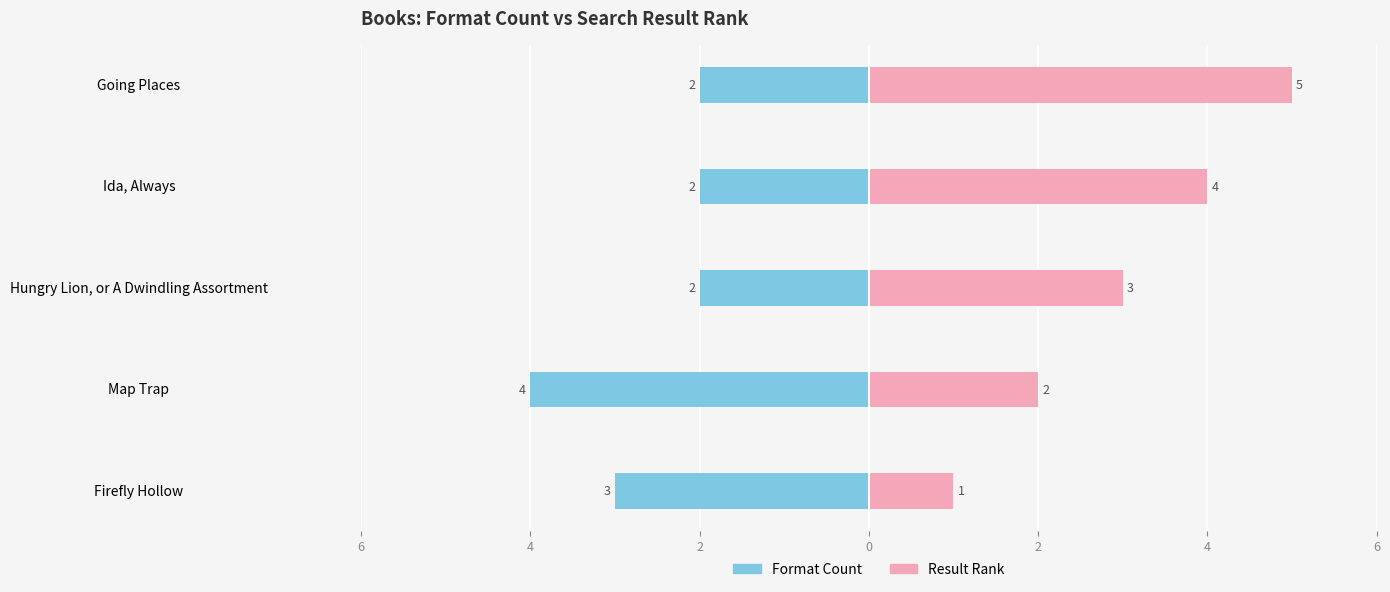

Which series has the largest total across all categories?

Result Rank